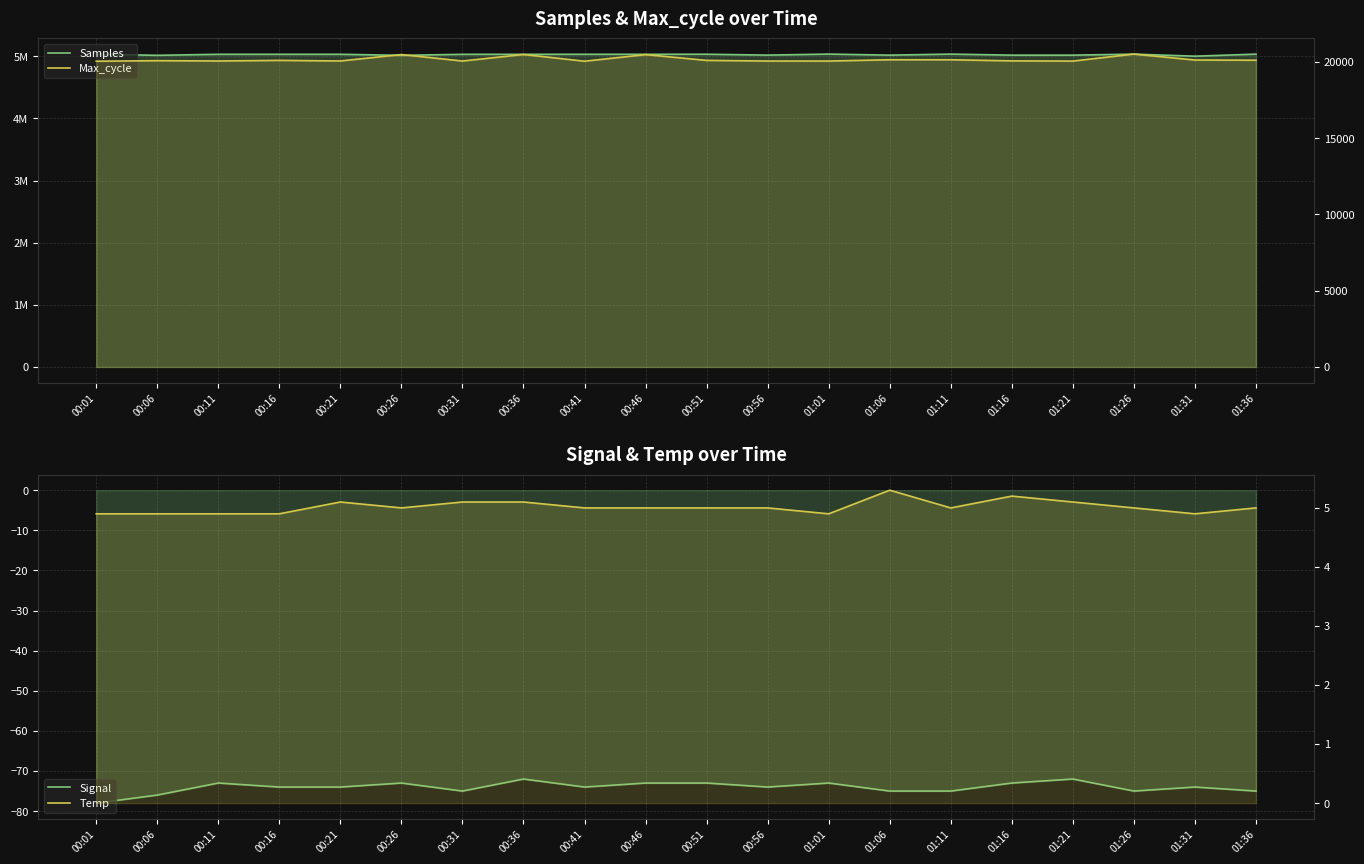

What is the label of the 14th point from the left?

01:06